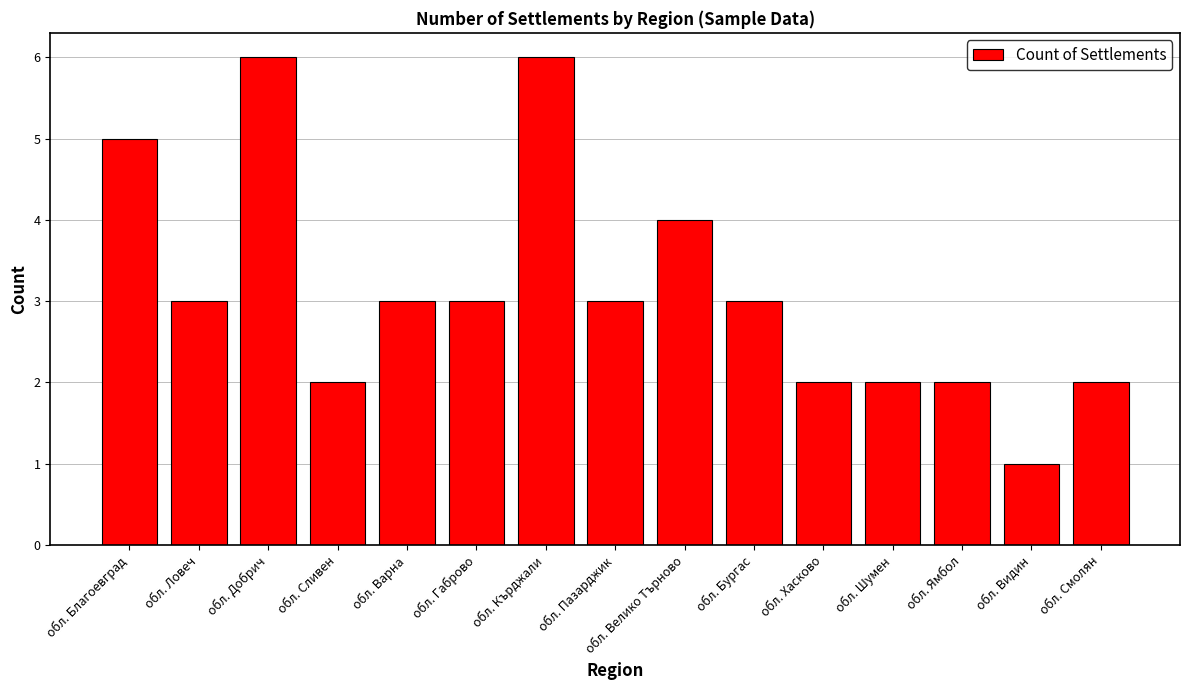

What is the ratio of the value at обл. Благоевград to the value at обл. Габрово?

1.7